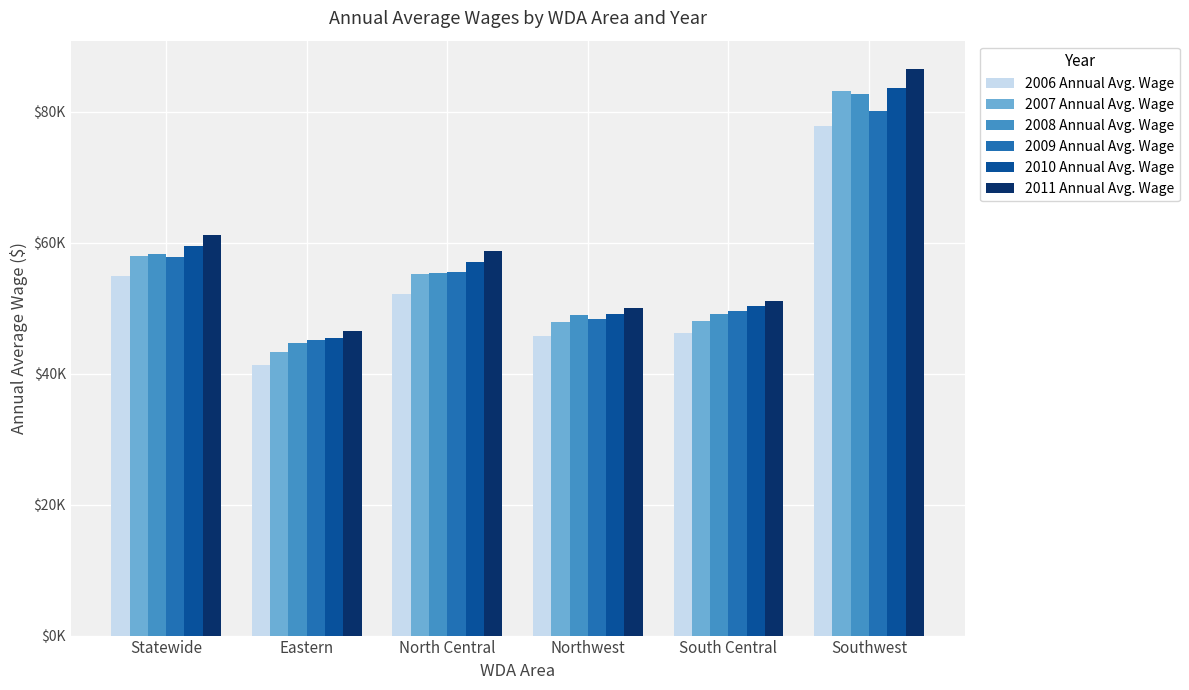

What position from the left is South Central?

5